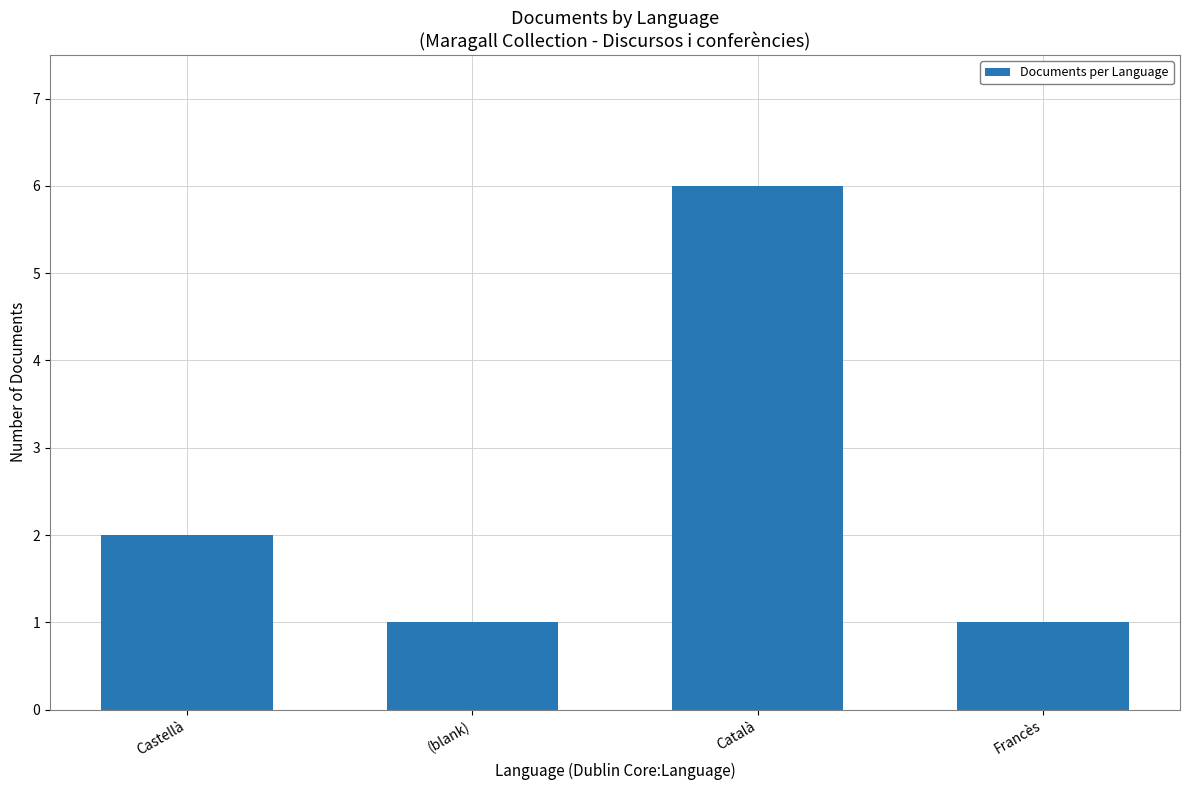

What is the change in value from Català to Francès?

-5